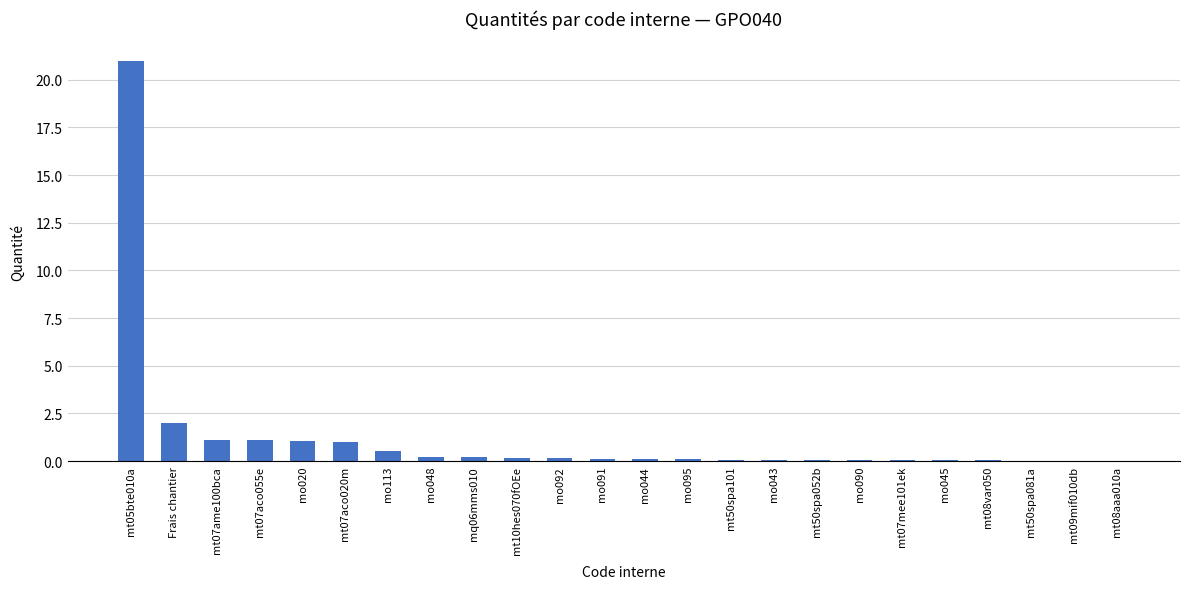

At which label is the value closest to 10?

Frais chantier